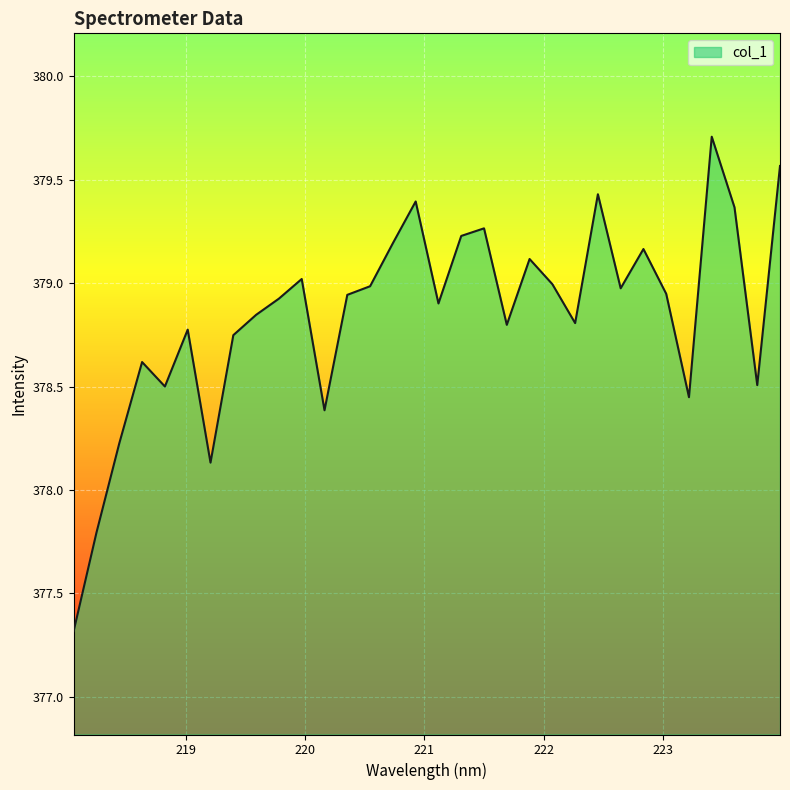

Count the number of data series in this chart.

1